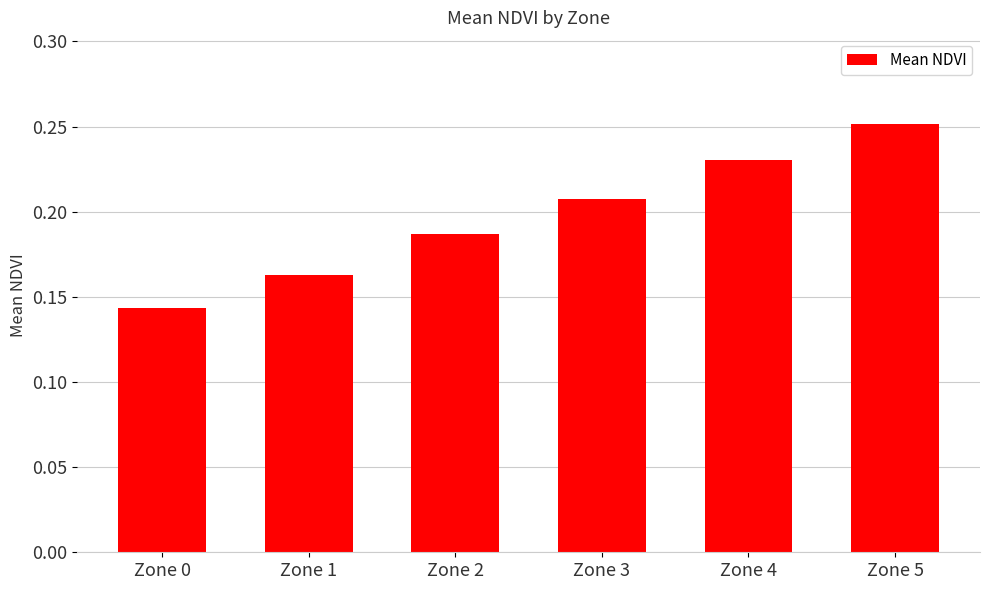

How many values are between 0 and 1?

6